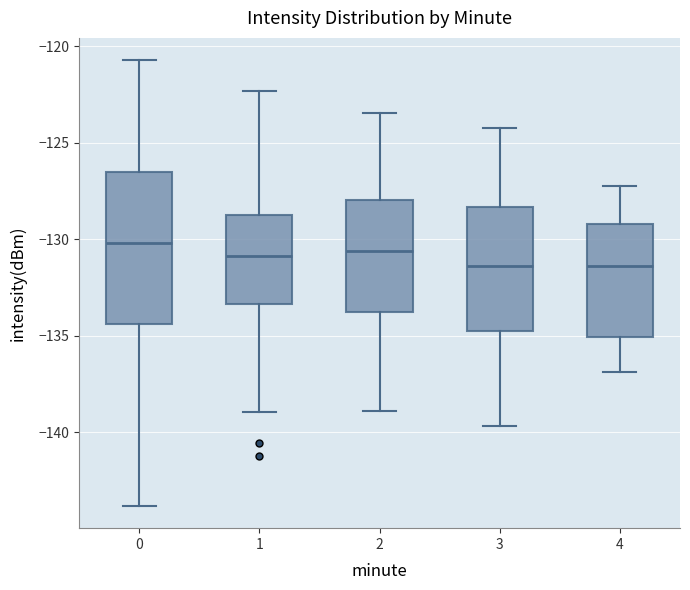

Reading left to right, transcribe this box plot: for each box, give where its median line is, the range the box spans, and where its two whiskers end, as read against the y-axis. The values are not printed on the chart, so give them approximately, as read against the axis.

0: median -130.0, box -134.5 to -126.5, whiskers -144.0 to -120.5
1: median -131.0, box -133.5 to -128.5, whiskers -139.0 to -122.5
2: median -130.5, box -134.0 to -128.0, whiskers -139.0 to -123.5
3: median -131.5, box -134.5 to -128.5, whiskers -139.5 to -124.0
4: median -131.5, box -135.0 to -129.0, whiskers -137.0 to -127.0